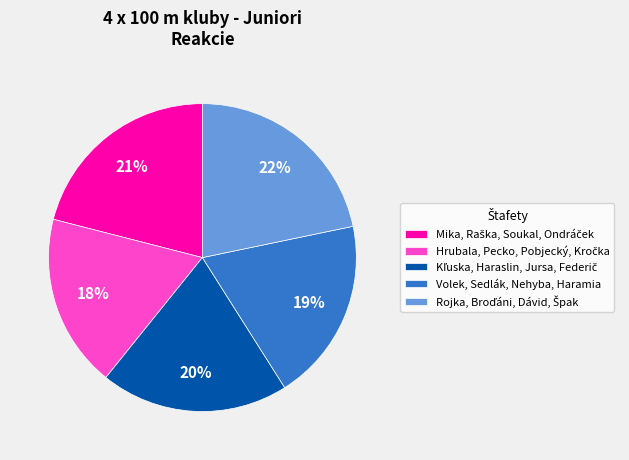

To the nearest percent, what is the difference between the largest and smallest slice percentages?

4%